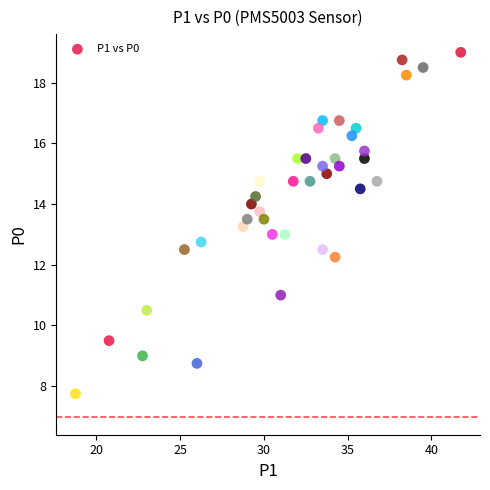

How many points are shown in the scatter plot?

40